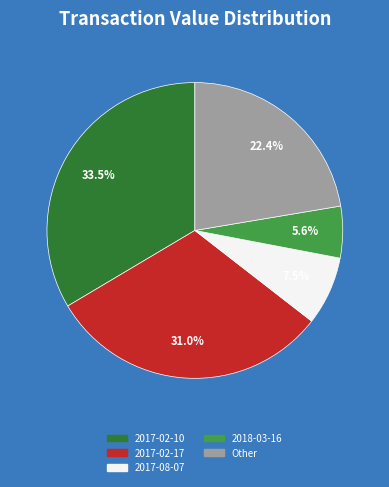

Does any single category account for the majority?

No